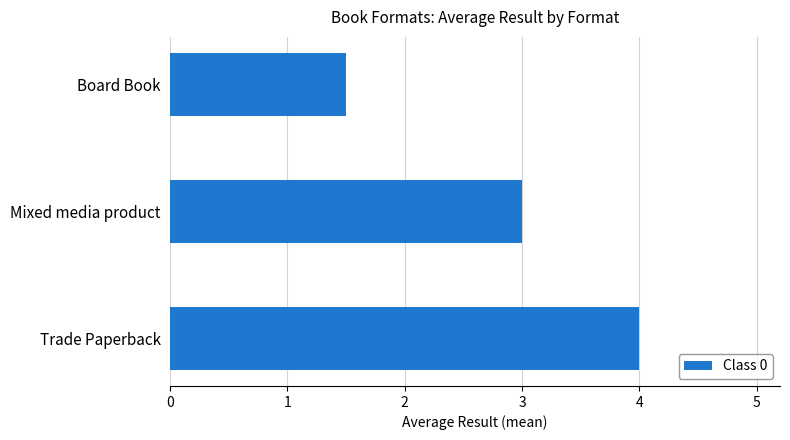

Reading bottom to top, extract all data points from this chart.

Trade Paperback=4.0	Mixed media product=3.0	Board Book=1.5